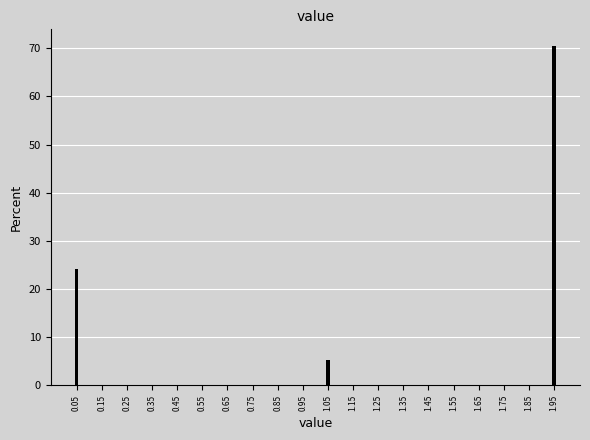

Reading right to left, transcribe all the data shown in this chart.

1.95=70.4	1.85=0.0	1.75=0.0	1.65=0.0	1.55=0.0	1.45=0.0	1.35=0.0	1.25=0.0	1.15=0.0	1.05=5.3	0.95=0.0	0.85=0.0	0.75=0.0	0.65=0.0	0.55=0.0	0.45=0.0	0.35=0.0	0.25=0.0	0.15=0.0	0.05=24.2